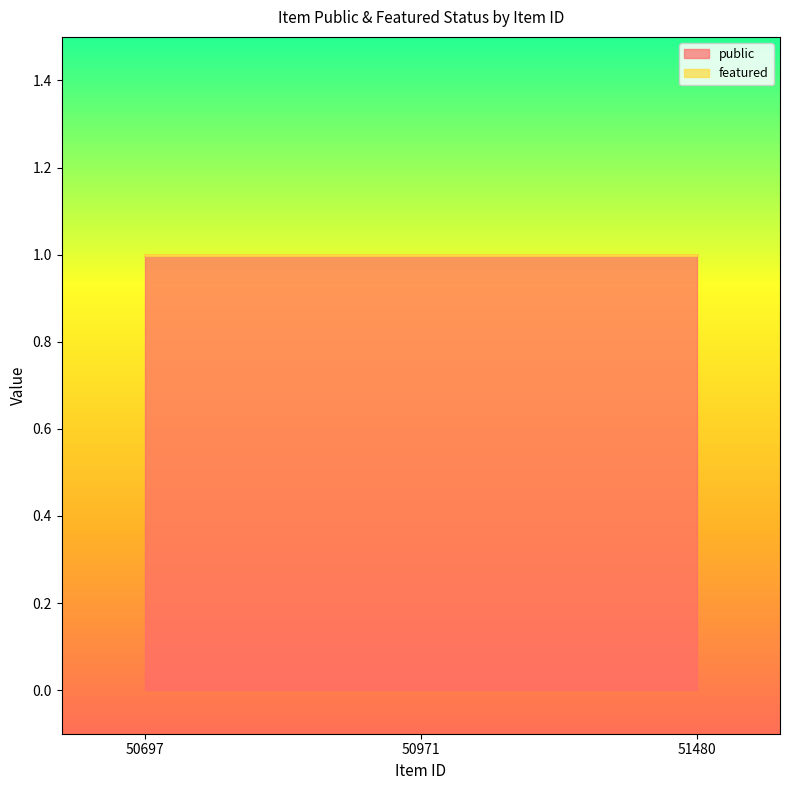

Which series has the widest spread of values?

public